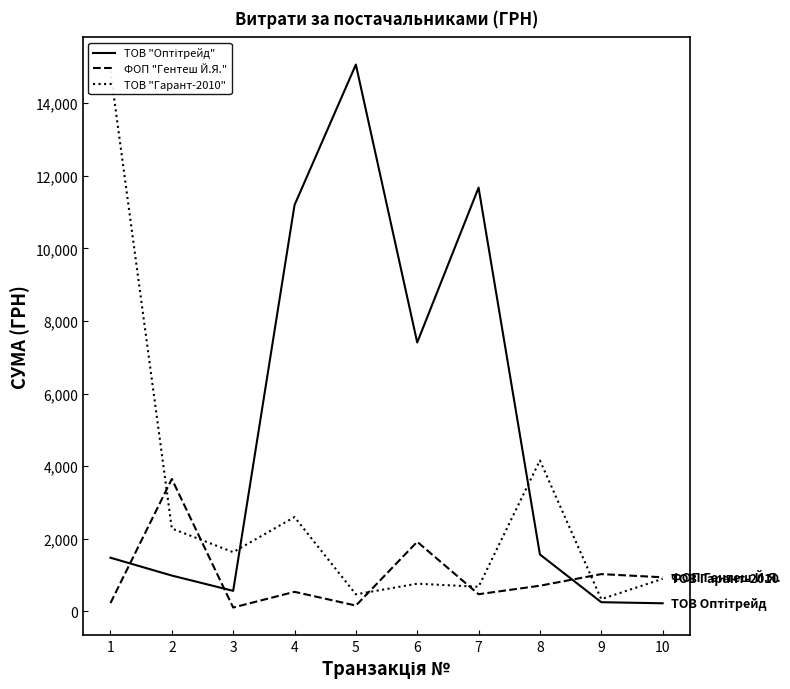

Reading left to right, list all the values displayed in this chart.

ТОВ "Оптітрейд": 1=1474	2=982	3=561	4=11194	5=15067	6=7406	7=11674	8=1563	9=248	10=218
ФОП "Гентеш Й.Я.": 1=224	2=3645	3=101	4=534	5=155	6=1913	7=468	8=702	9=1022	10=935
ТОВ "Гарант-2010": 1=14887	2=2279	3=1627	4=2595	5=465	6=758	7=673	8=4155	9=331	10=892